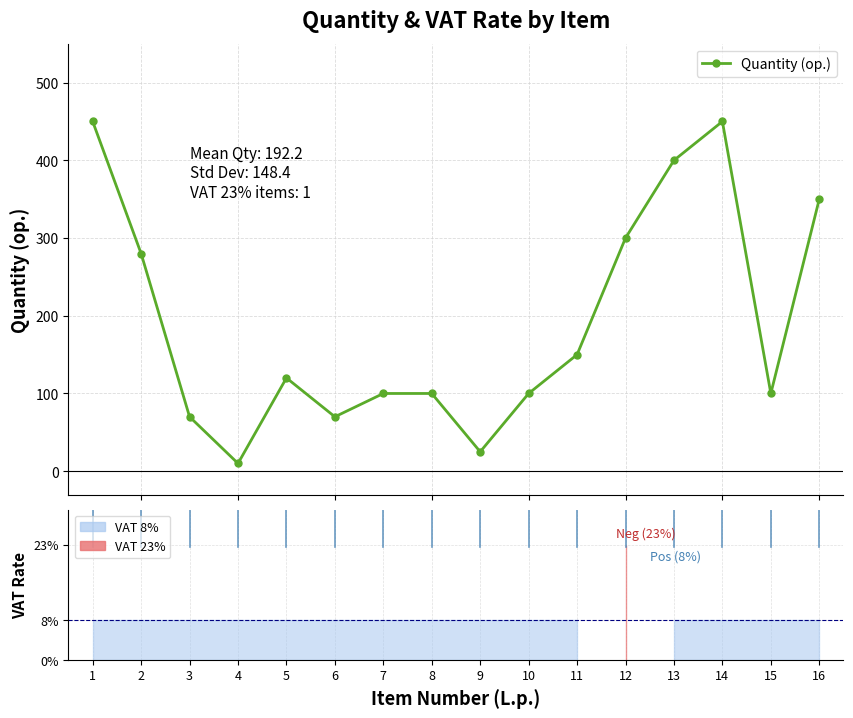

List the labels in order of value, smallest first.

4, 9, 3, 6, 7, 8, 10, 15, 5, 11, 2, 12, 16, 13, 1, 14